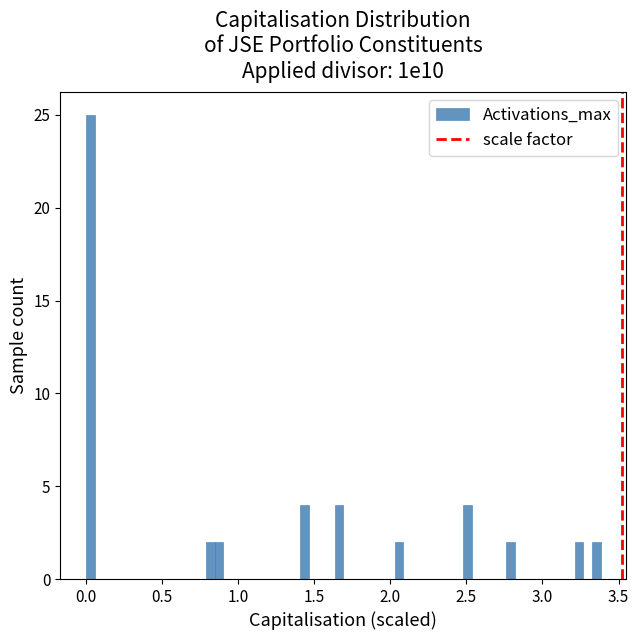

Read against the x-axis, roughly where is the centre of the tallest bar?

0.05